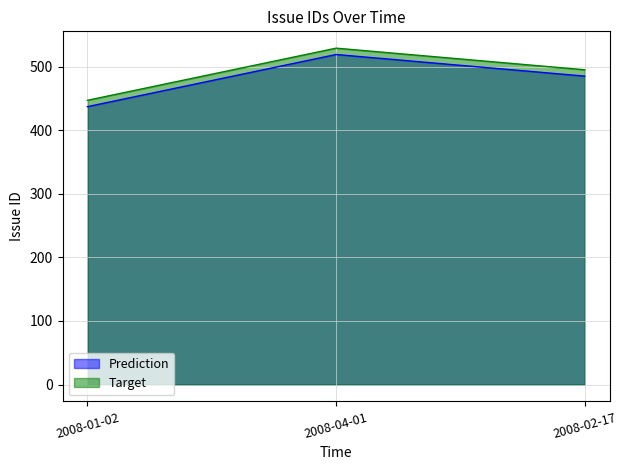

What is the change in value from 2008-04-01 to 2008-02-17?

-34